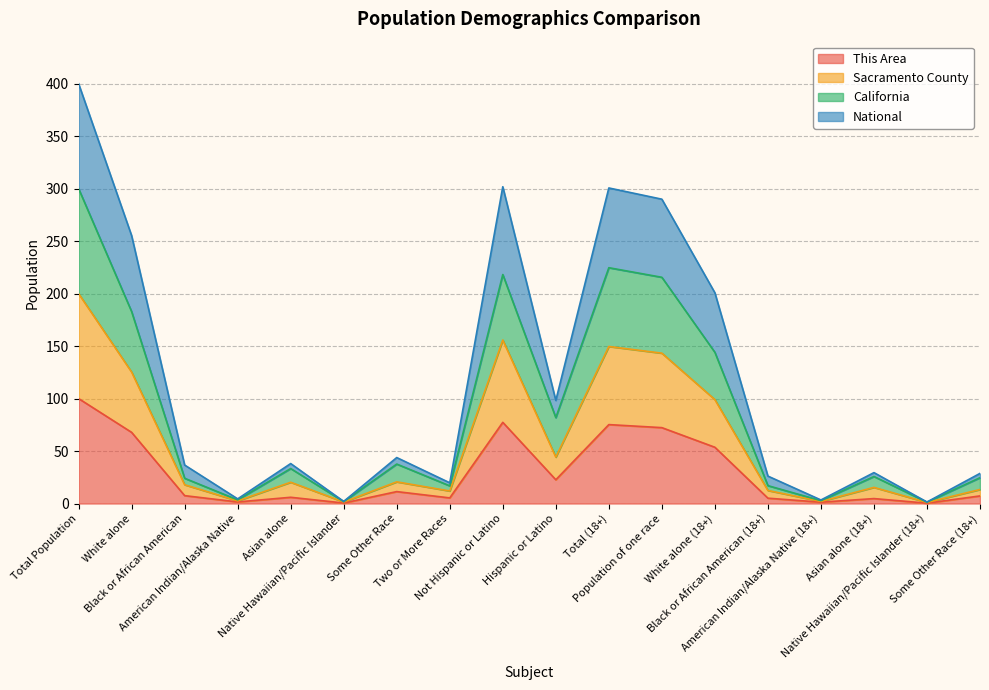

Reading left to right, extract all data points from this chart.

This Area: Total Population=100.0	White alone=67.8	Black or African American=7.5	American Indian/Alaska Native=1.5	Asian alone=6.0	Native Hawaiian/Pacific Islander=0.5	Some Other Race=11.4	Two or More Races=5.4	Not Hispanic or Latino=77.4	Hispanic or Latino=22.6	Total (18+)=75.2	Population of one race=72.3	White alone (18+)=53.6	Black or African American (18+)=5.1	American Indian/Alaska Native (18+)=1.3	Asian alone (18+)=4.7	Native Hawaiian/Pacific Islander (18+)=0.3	Some Other Race (18+)=7.3
Sacramento County: Total Population=200.0	White alone=125.3	Black or African American=17.9	American Indian/Alaska Native=2.5	Asian alone=20.3	Native Hawaiian/Pacific Islander=1.4	Some Other Race=20.7	Two or More Races=12.0	Not Hispanic or Latino=155.8	Hispanic or Latino=44.2	Total (18+)=149.6	Population of one race=143.3	White alone (18+)=99.0	Black or African American (18+)=12.4	American Indian/Alaska Native (18+)=2.0	Asian alone (18+)=15.4	Native Hawaiian/Pacific Islander (18+)=1.0	Some Other Race (18+)=13.4
California: Total Population=300.0	White alone=182.8	Black or African American=24.1	American Indian/Alaska Native=3.5	Asian alone=33.3	Native Hawaiian/Pacific Islander=1.8	Some Other Race=37.6	Two or More Races=16.8	Not Hispanic or Latino=218.2	Hispanic or Latino=81.8	Total (18+)=224.7	Population of one race=215.5	White alone (18+)=144.1	Black or African American (18+)=17.0	American Indian/Alaska Native (18+)=2.7	Asian alone (18+)=25.8	Native Hawaiian/Pacific Islander (18+)=1.3	Some Other Race (18+)=24.6
National: Total Population=400.0	White alone=255.3	Black or African American=36.7	American Indian/Alaska Native=4.4	Asian alone=38.1	Native Hawaiian/Pacific Islander=2.0	Some Other Race=43.8	Two or More Races=19.8	Not Hispanic or Latino=301.8	Hispanic or Latino=98.2	Total (18+)=300.6	Population of one race=289.9	White alone (18+)=200.8	Black or African American (18+)=26.1	American Indian/Alaska Native (18+)=3.4	Asian alone (18+)=29.5	Native Hawaiian/Pacific Islander (18+)=1.5	Some Other Race (18+)=28.7